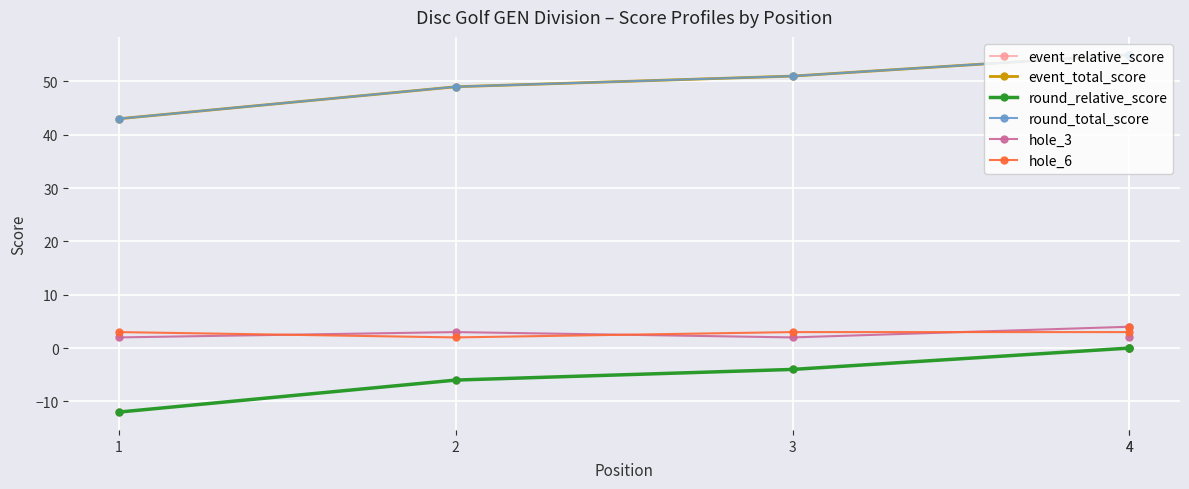

What is the difference between the maximum and minimum values in the hole_6 series?

2